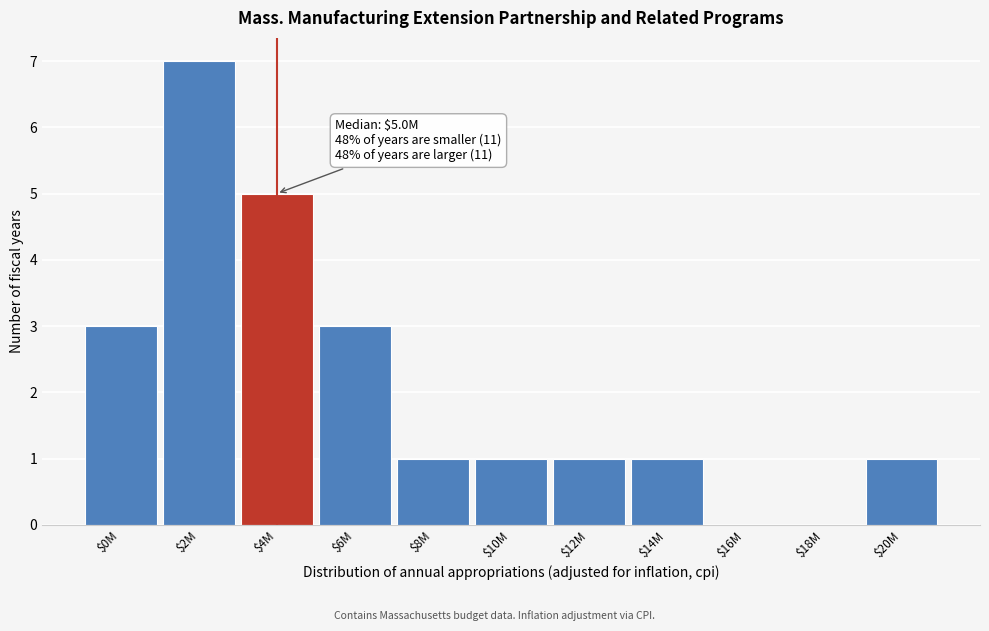

The value at $20M is 0. True or false?

False